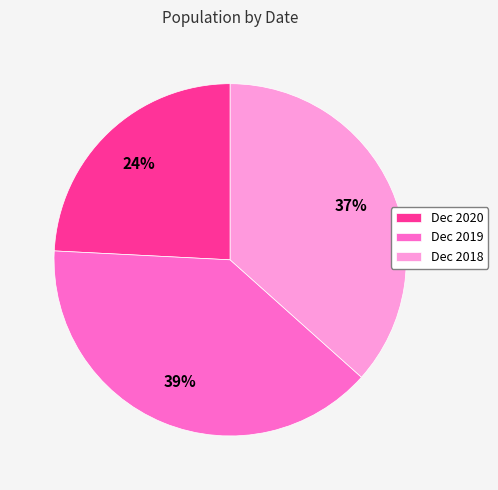

To the nearest percent, what is the difference between the largest and smallest slice percentages?

15%